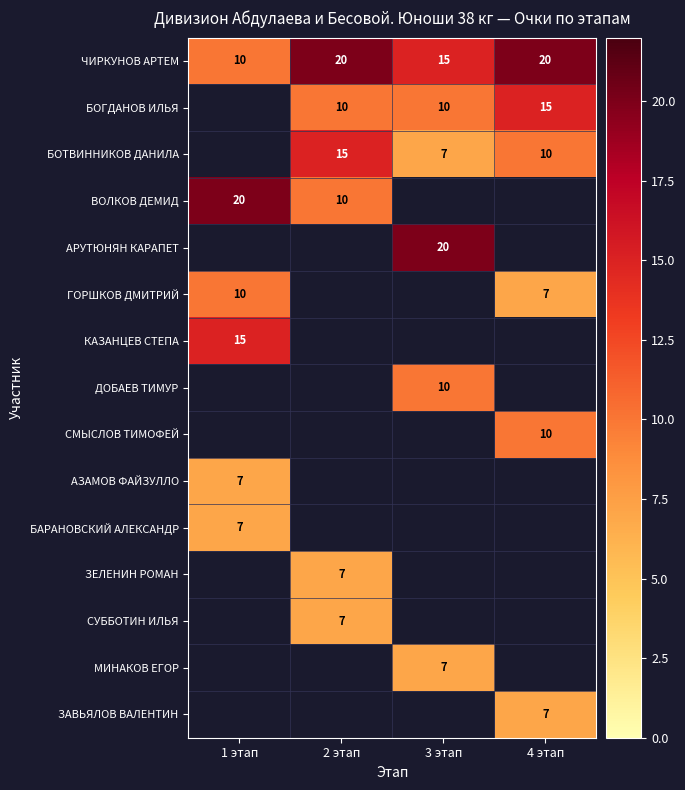

What is the greatest value displayed?

20.0